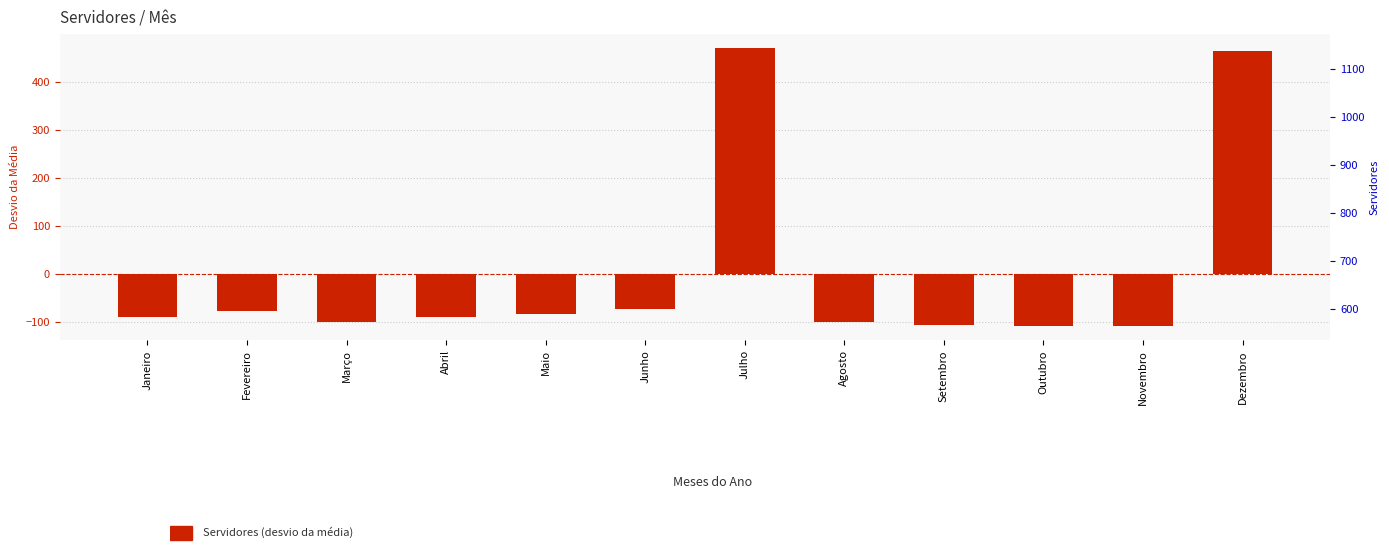

At which category does the chart reach its peak across all series?

Julho